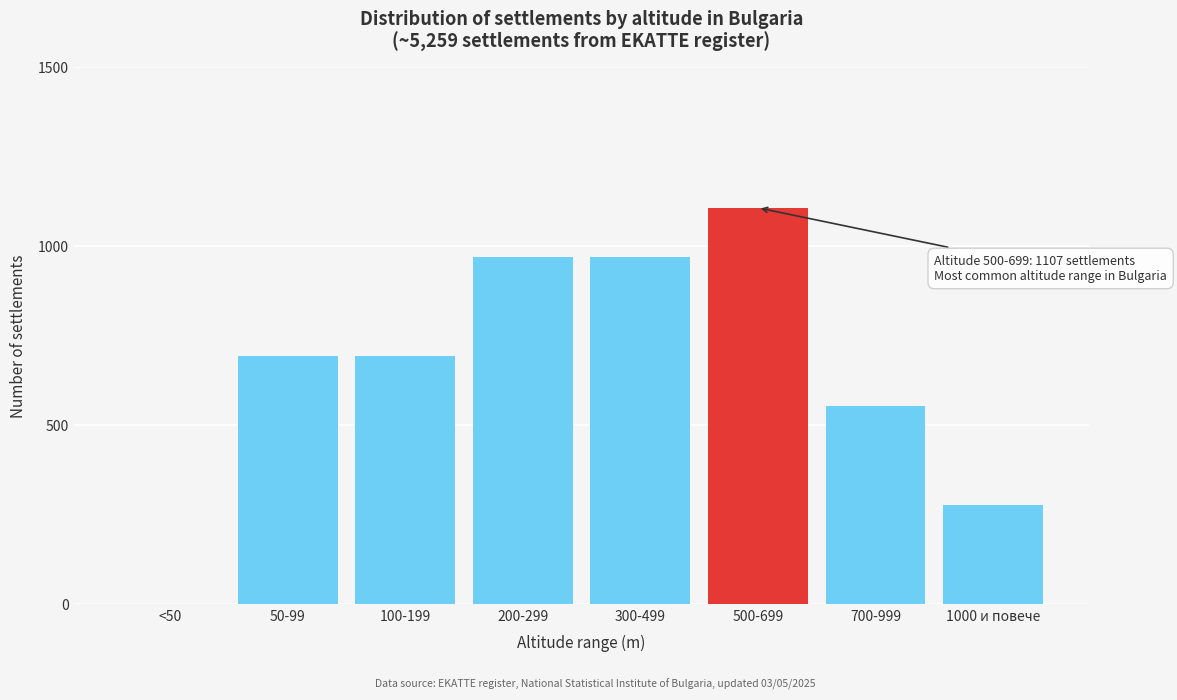

Reading right to left, transcribe all the data shown in this chart.

1000 и повече=277	700-999=554	500-699=1107	300-499=969	200-299=969	100-199=692	50-99=692	<50=0